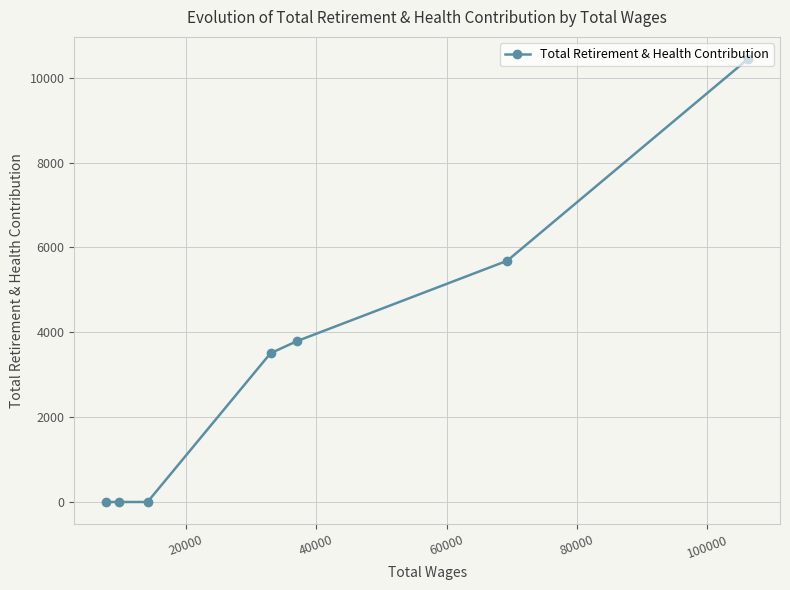

What is the difference between the maximum and minimum values?

10442